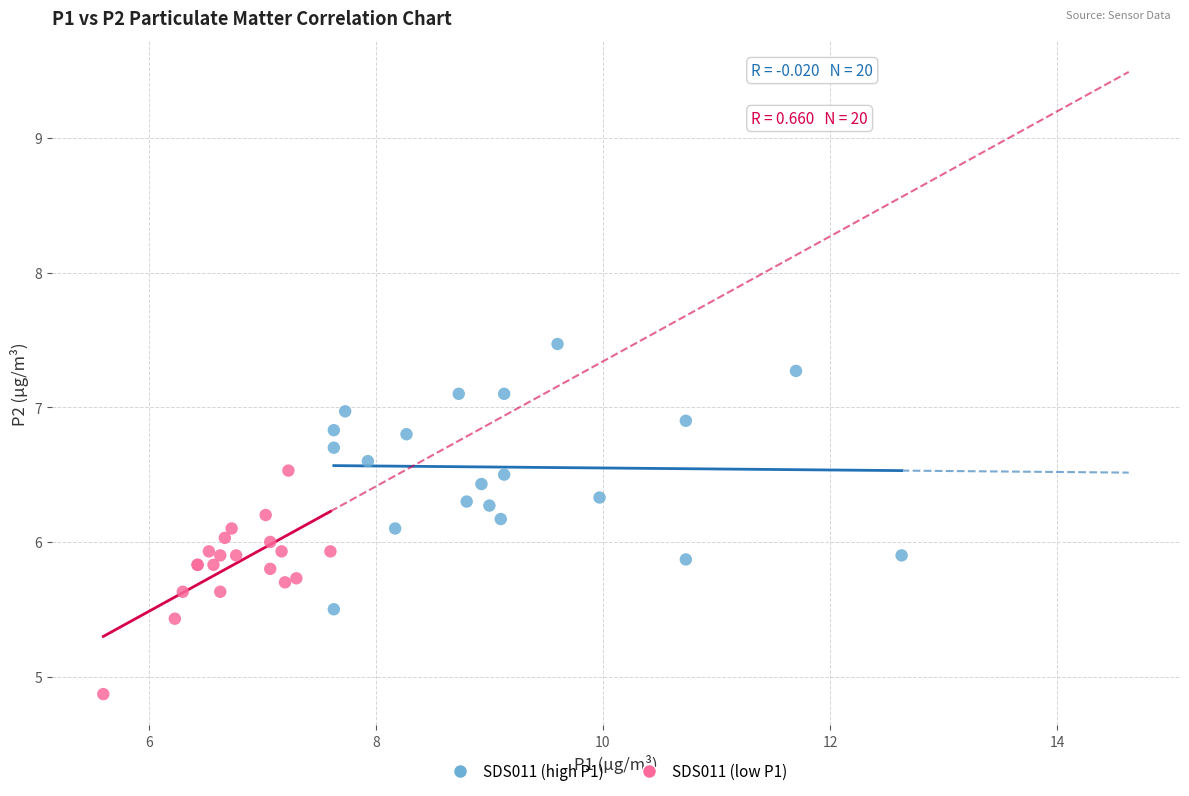

Which series reaches the maximum Y coordinate?

SDS011 (high P1)